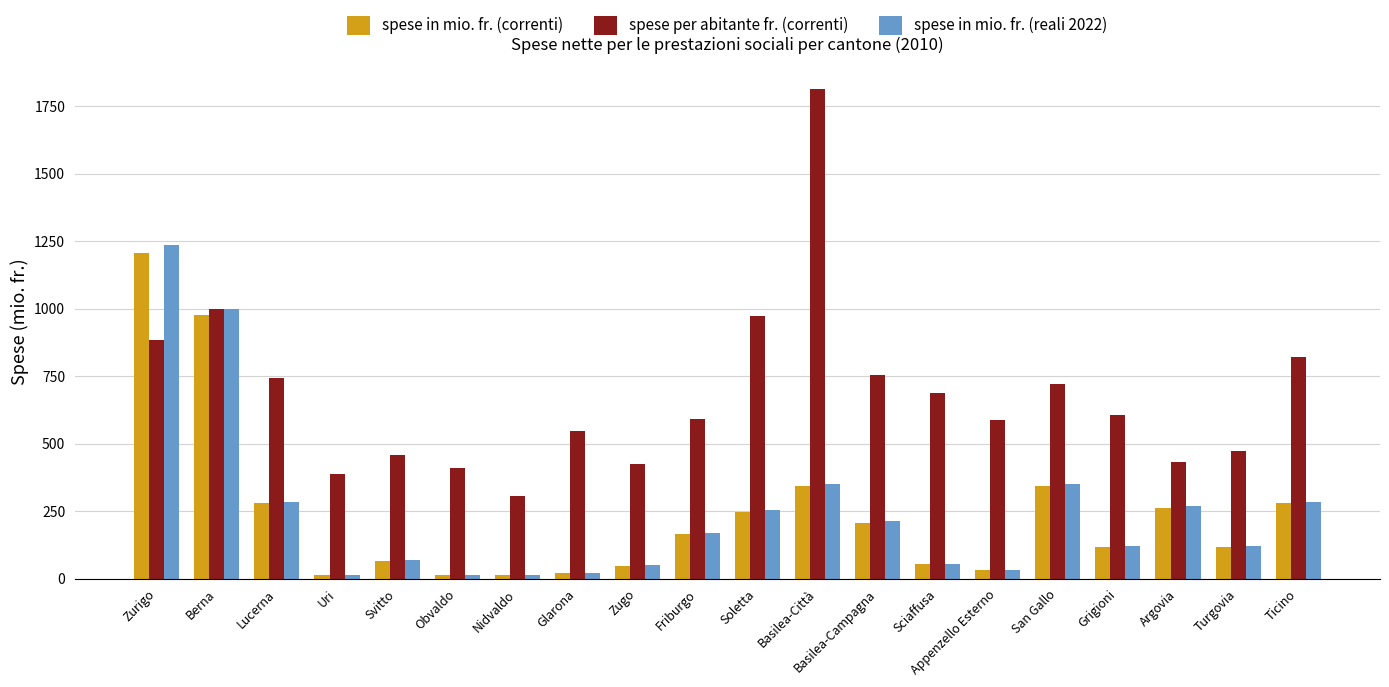

What is the sum of the spese per abitante fr. (correnti) values at Friburgo and Berna?

1590.0